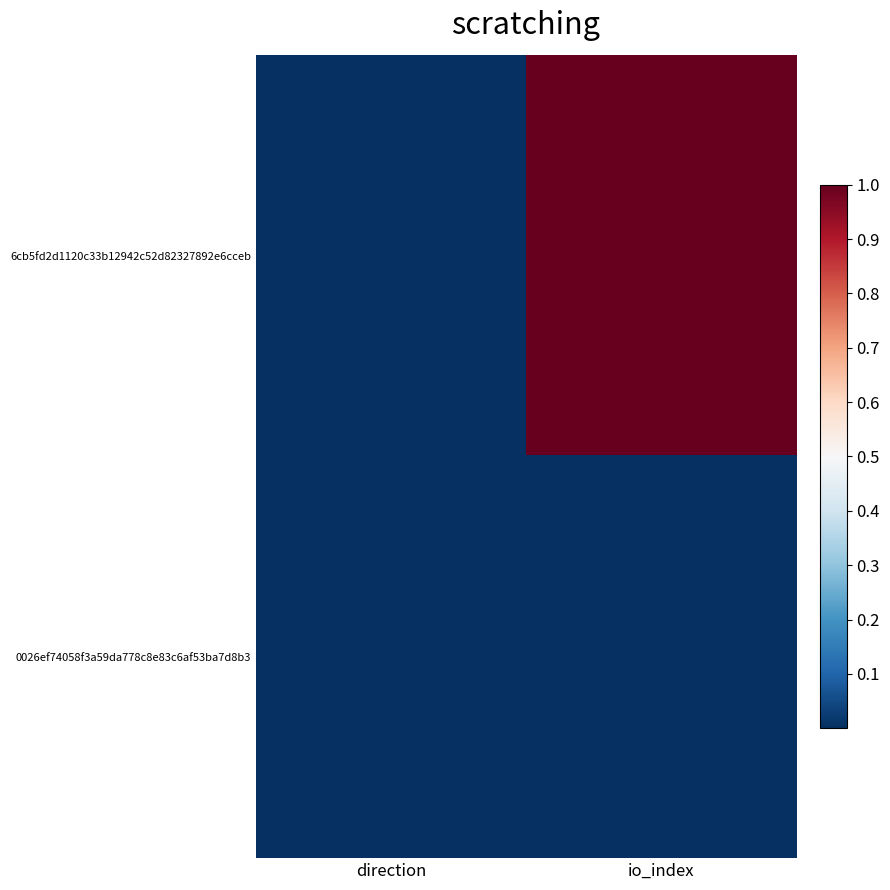

Reading right to left, transcribe all the data shown in this chart.

6cb5fd2d1120c33b12942c52d82327892e6cceb: io_index=1.0	direction=0.0
0026ef74058f3a59da778c8e83c6af53ba7d8b3: io_index=0.0	direction=0.0